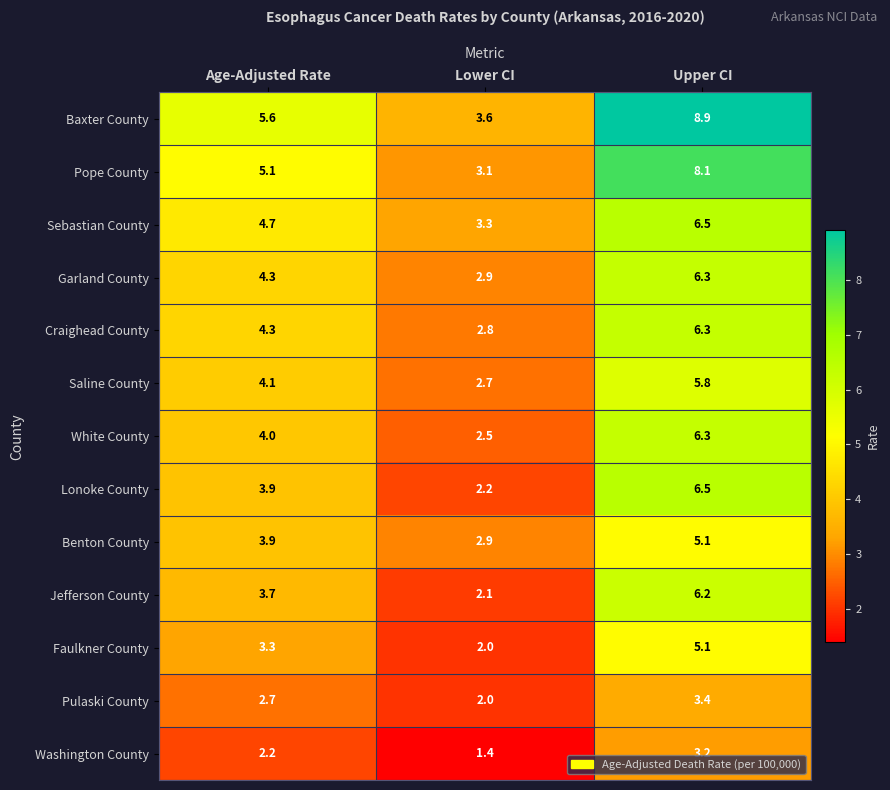

What is the sum of all Garland County values?

13.5